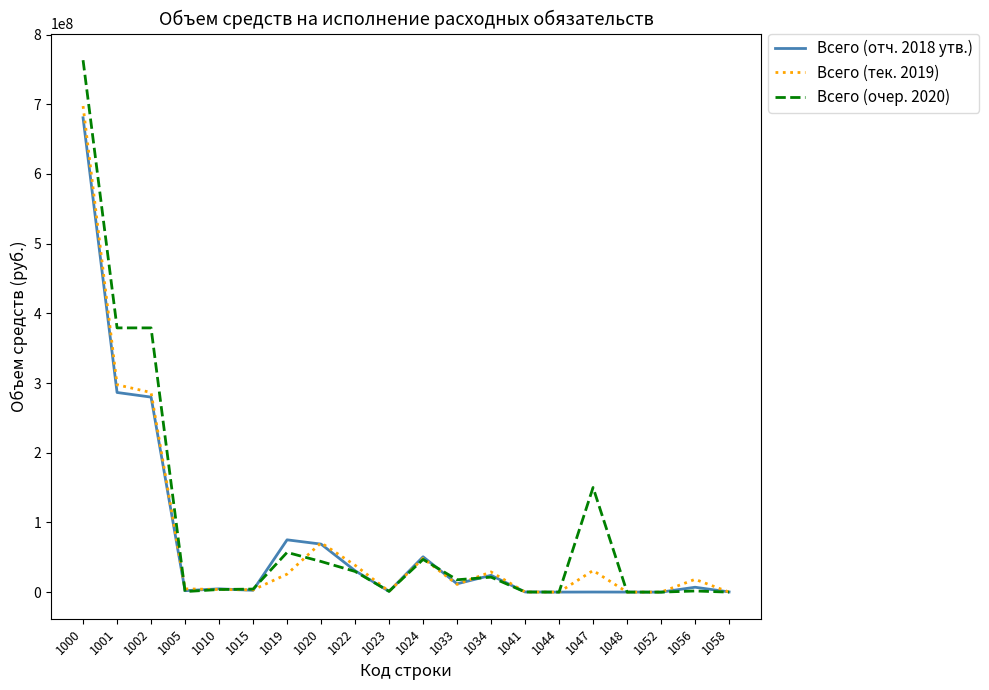

What is the difference between the second highest and minimum values in the Всего (отч. 2018 утв.) series?

286457783.6